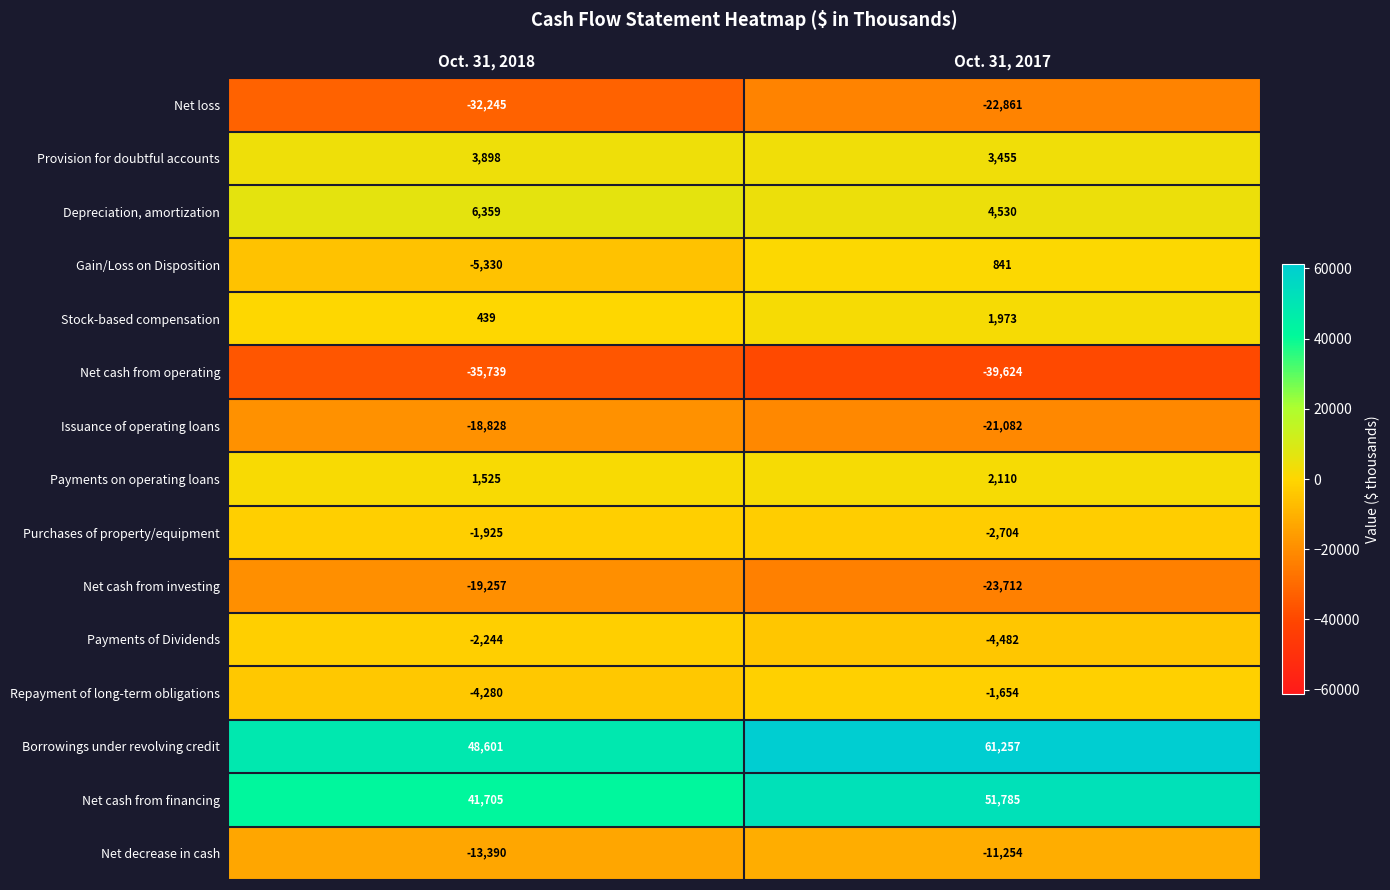

Rank the series by their maximum value, from highest to lowest.

Borrowings under revolving credit, Net cash from financing, Depreciation, amortization, Provision for doubtful accounts, Payments on operating loans, Stock-based compensation, Gain/Loss on Disposition, Repayment of long-term obligations, Purchases of property/equipment, Payments of Dividends, Net decrease in cash, Issuance of operating loans, Net cash from investing, Net loss, Net cash from operating